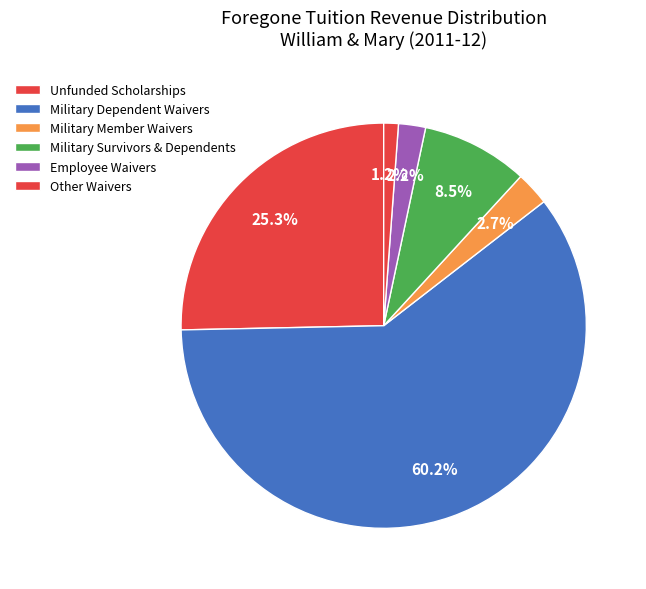

Which category has the smallest portion of the pie?

Other Waivers